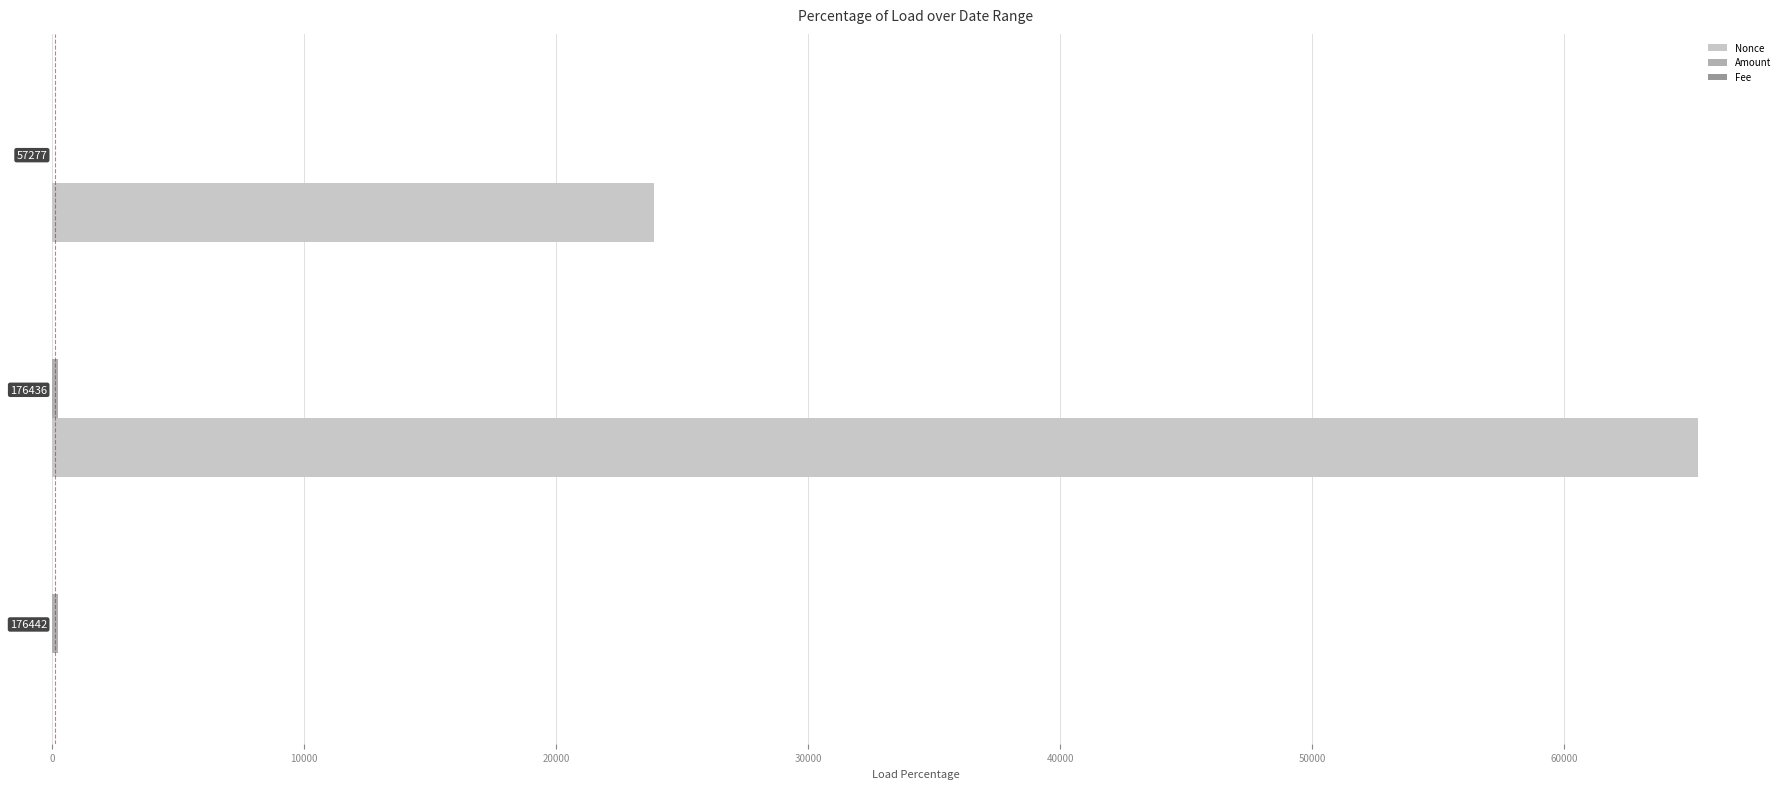

The Nonce series shows -26895.0 at 176442. True or false?

False